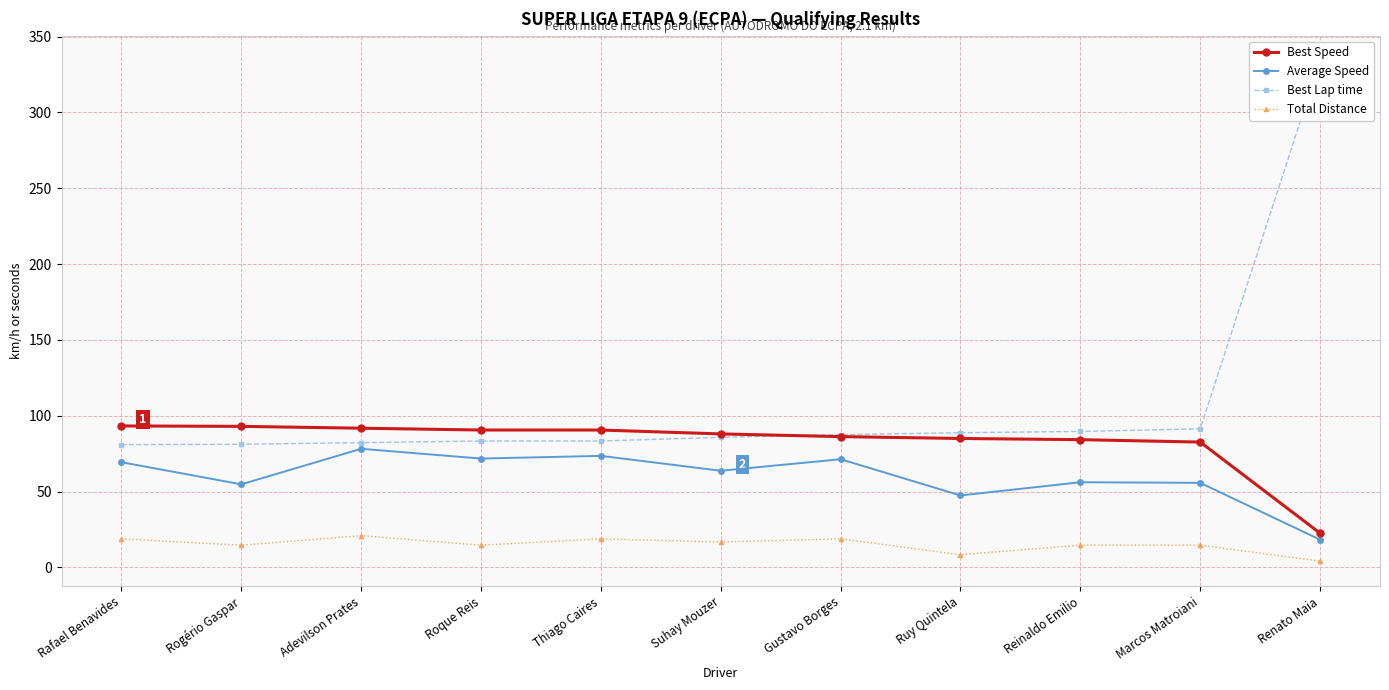

How many lines are shown in the chart?

4